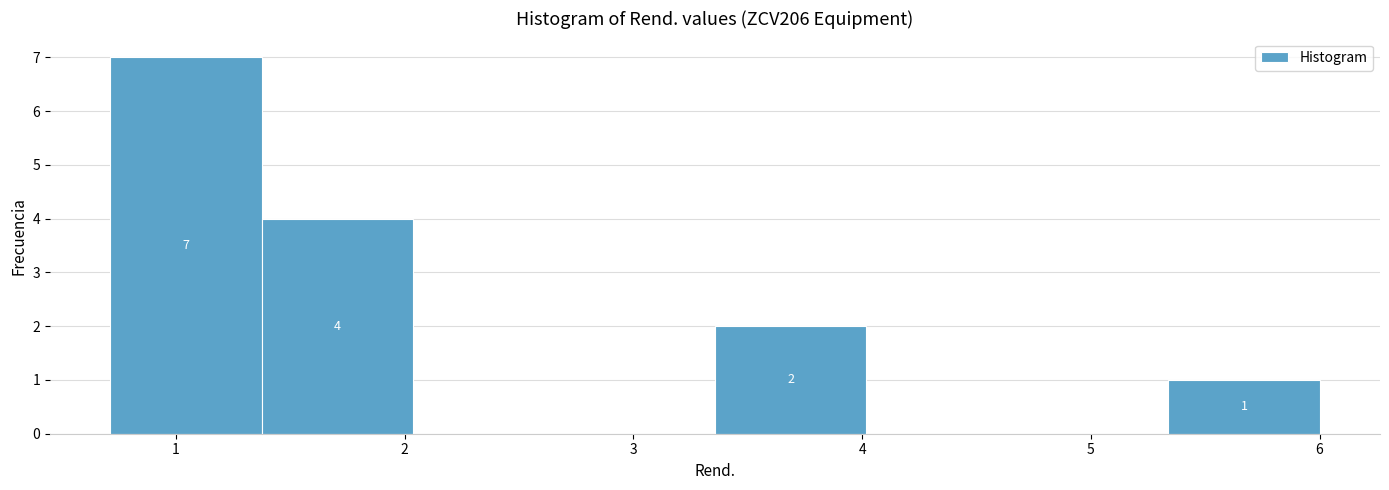

Which range on the x-axis has the tallest bar?

0.7 to 1.4